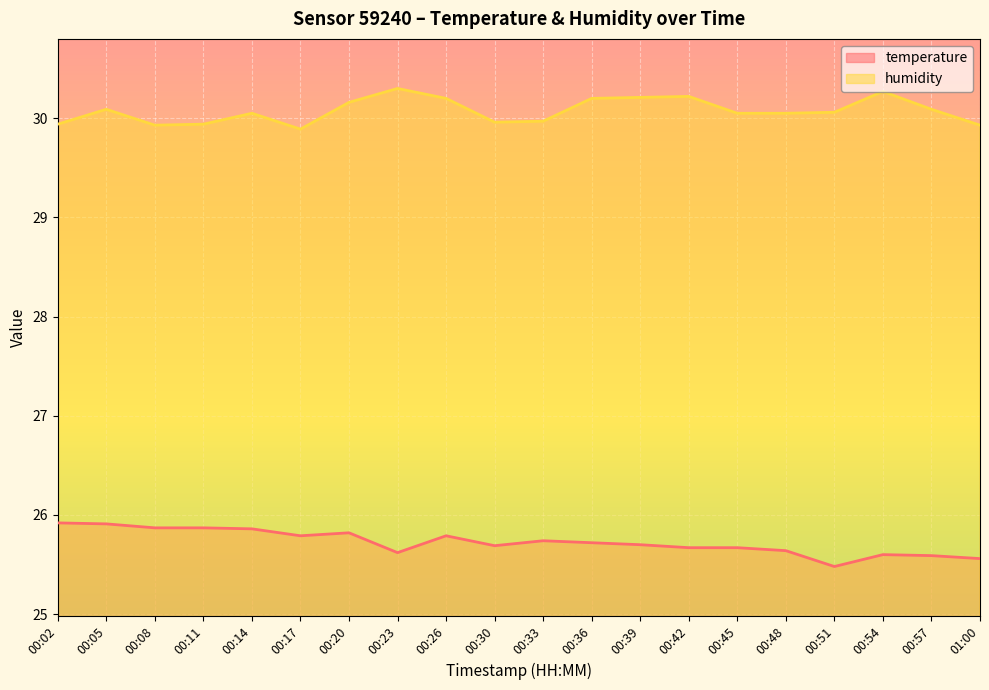

How many interior local valleys does the humidity series have?

3